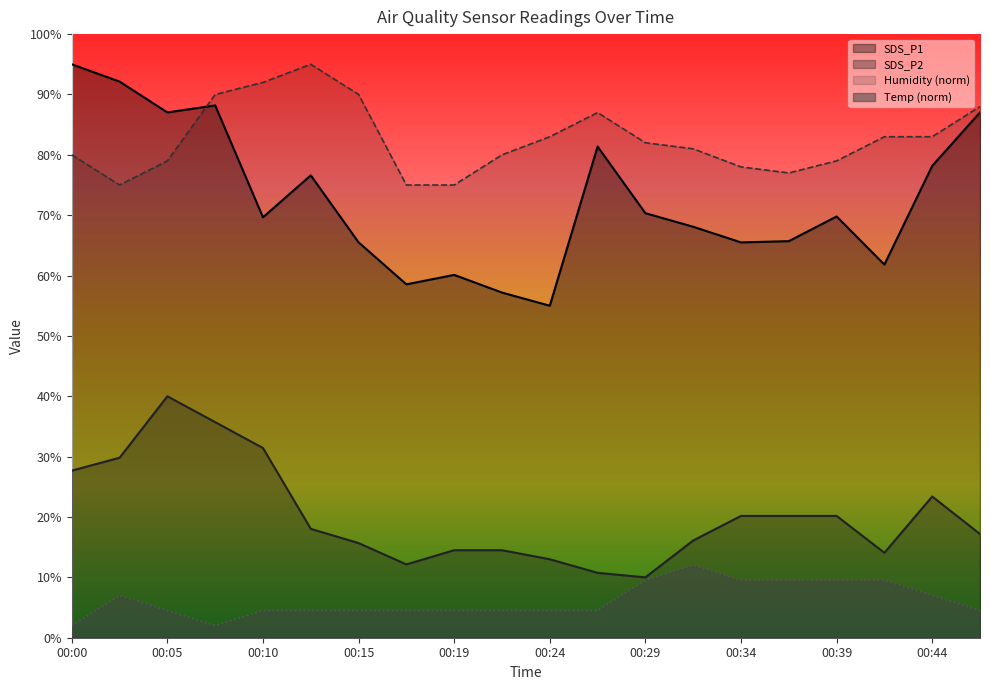

What is the sum of the Humidity values at 00:39 and 00:34?

157.0